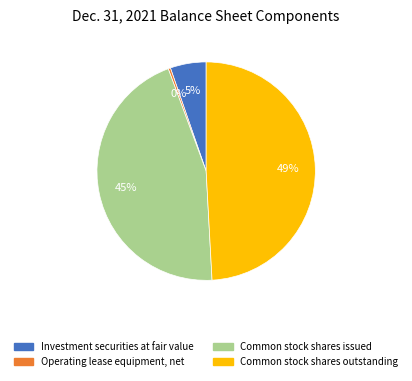

What percentage is the Common stock shares issued slice, to the nearest percent?

45%